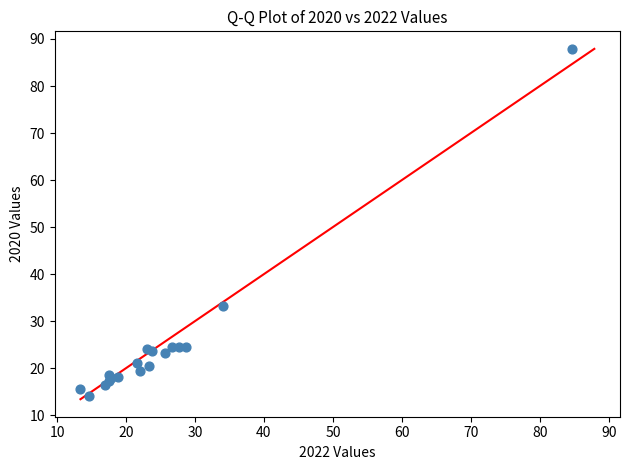

What Y value in the scatter plot is closest to 50?

33.3